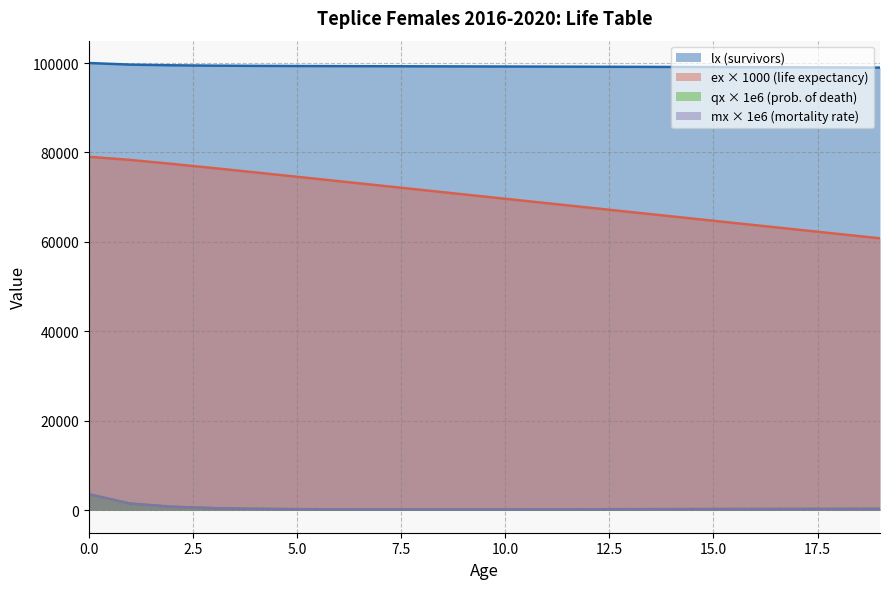

Which series changed the most between 8 and 19?

ex